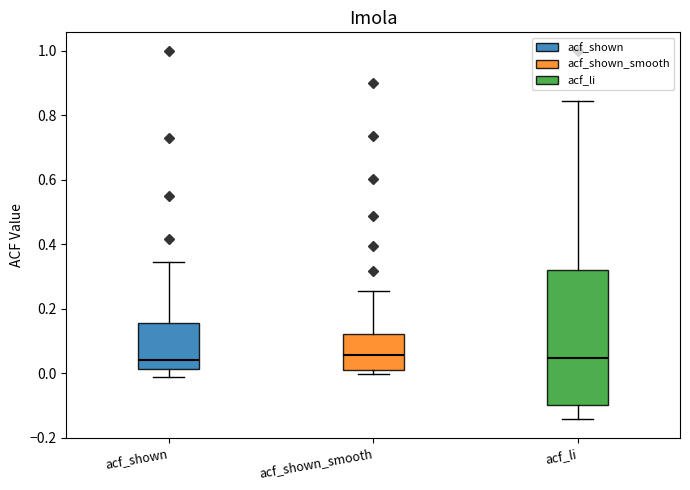

Where is the lower edge of the box for acf_li on the y-axis? The values are not printed on the chart, so give them approximately, as read against the axis.

-0.10